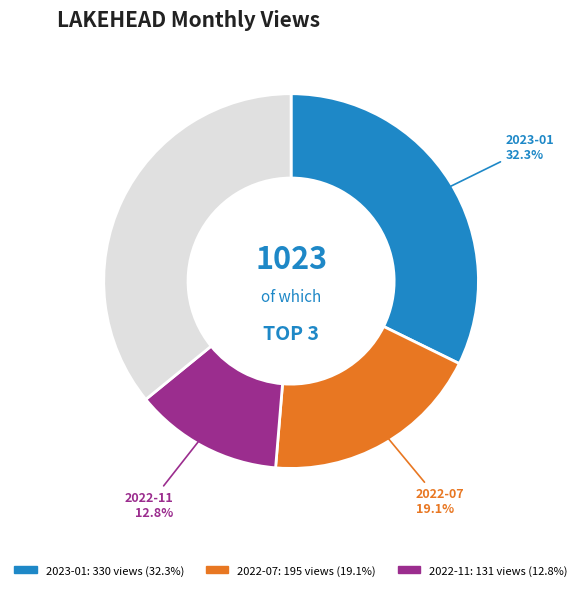

Is there a majority slice in this chart?

No